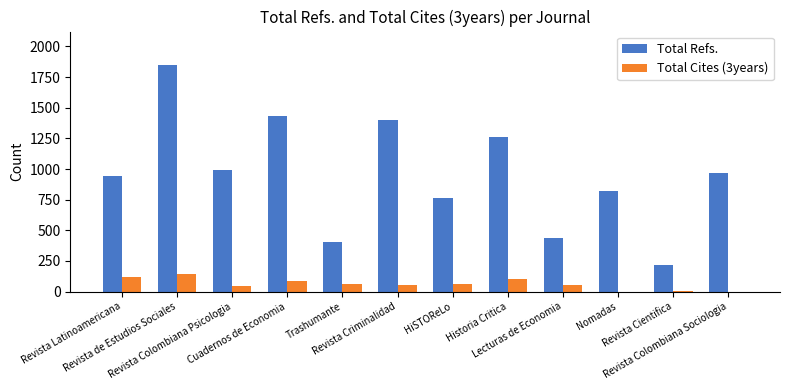

Which series has the largest total across all categories?

Total Refs.